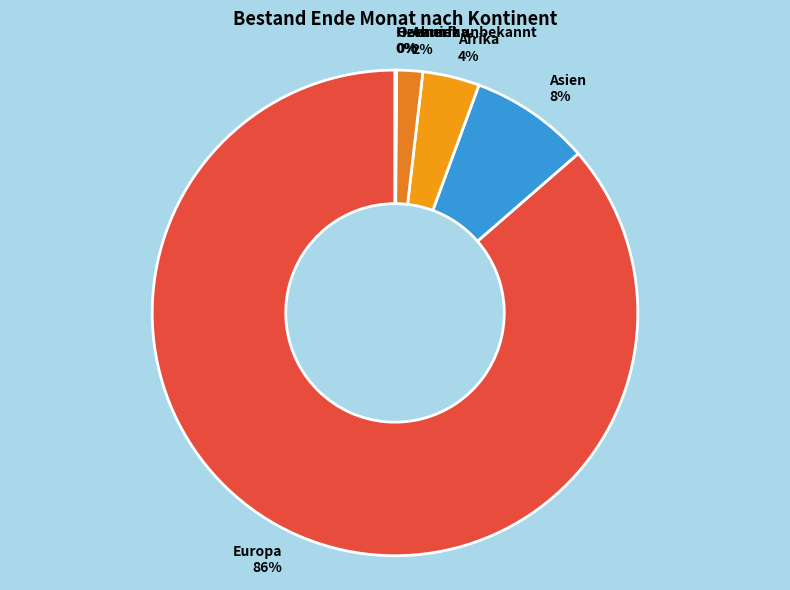

Which has a higher value, Amerika or Afrika?

Afrika